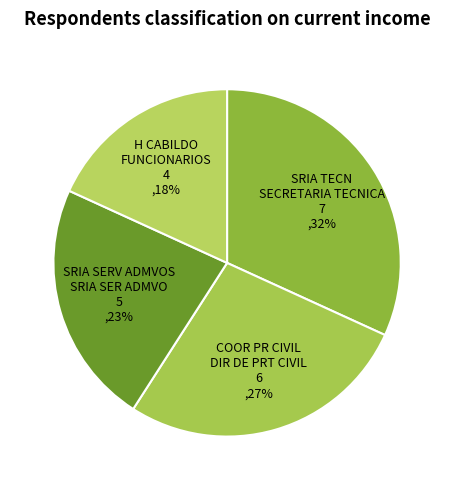

Combined, do COOR PR CIVIL DIR DE PRT CIVIL and SRIA TECN SECRETARIA TECNICA account for over 50%?

Yes